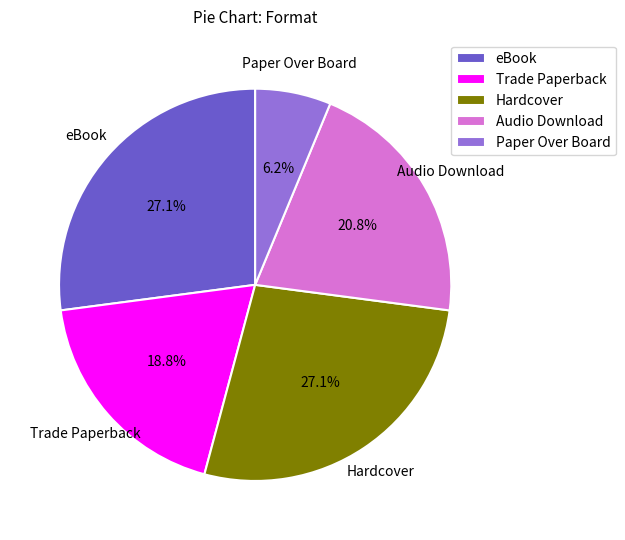

Which has a higher value, Audio Download or Hardcover?

Hardcover